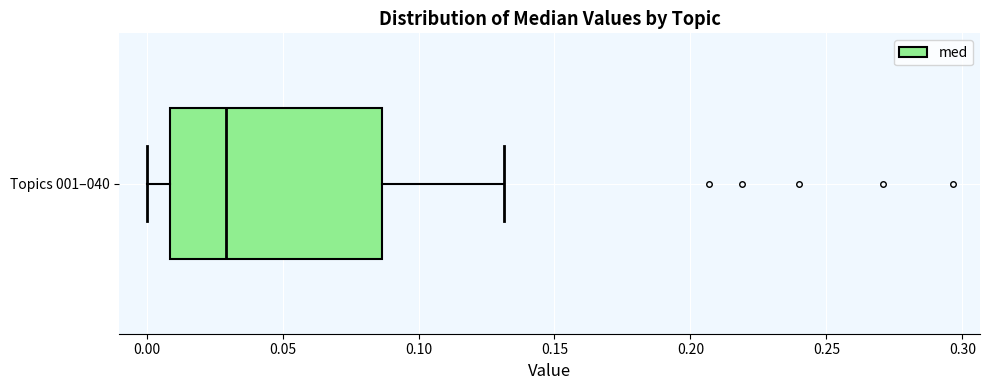

Transcribe this box plot: give where the median line is, the range the box spans, and where the two whiskers end, as read against the x-axis. The values are not printed on the chart, so give them approximately, as read against the axis.

median 0.030, box 0.010 to 0.085, whiskers 0.000 to 0.130